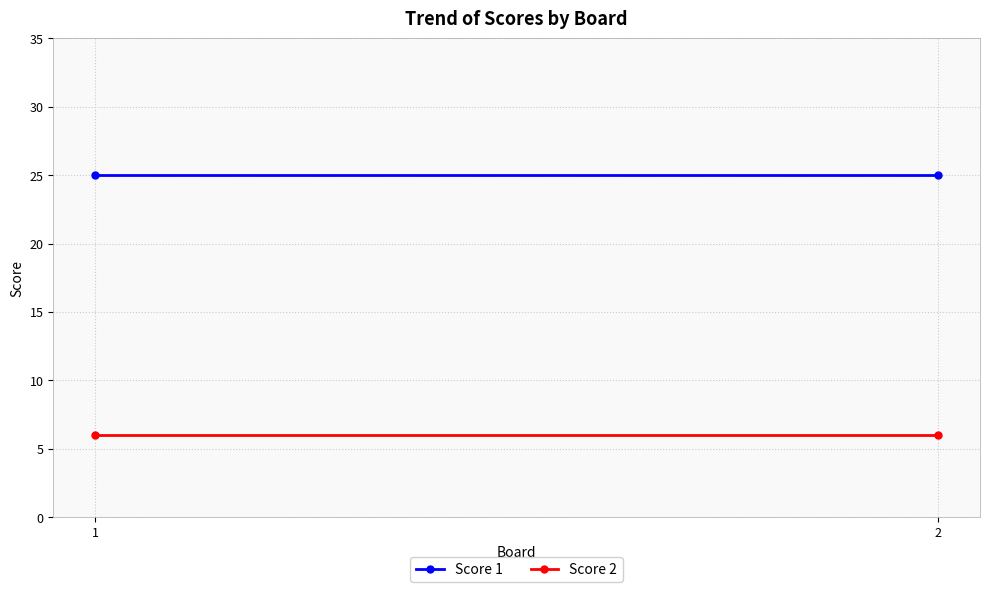

Is it true that Score 2 equals 6 at 2?

True